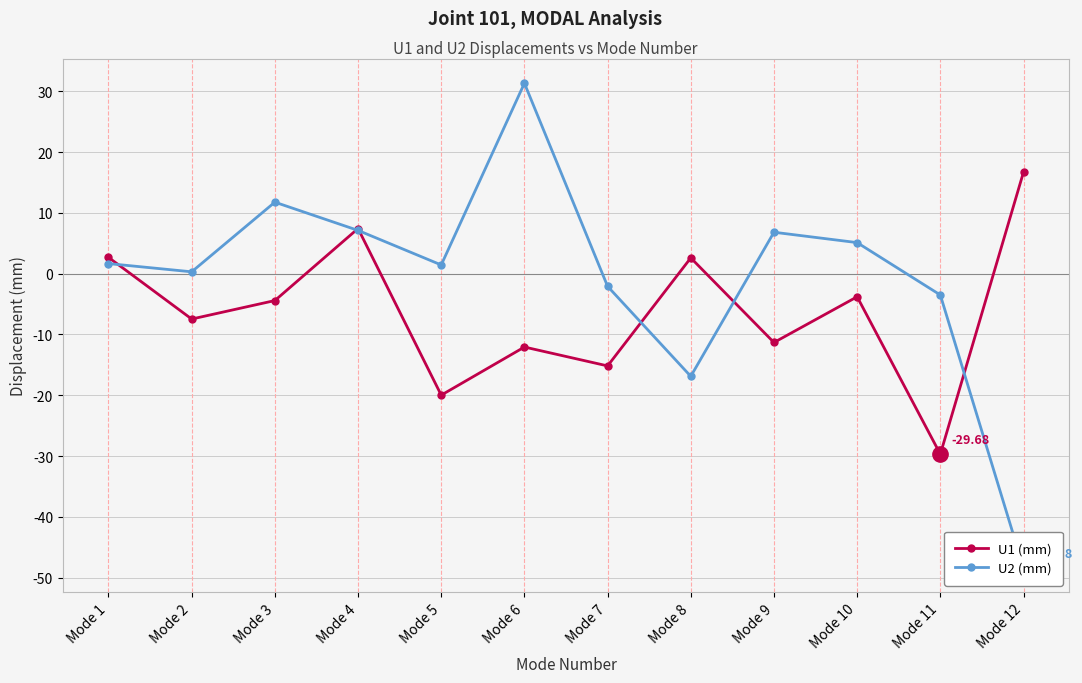

Which series has the widest spread of values?

U2 (mm)